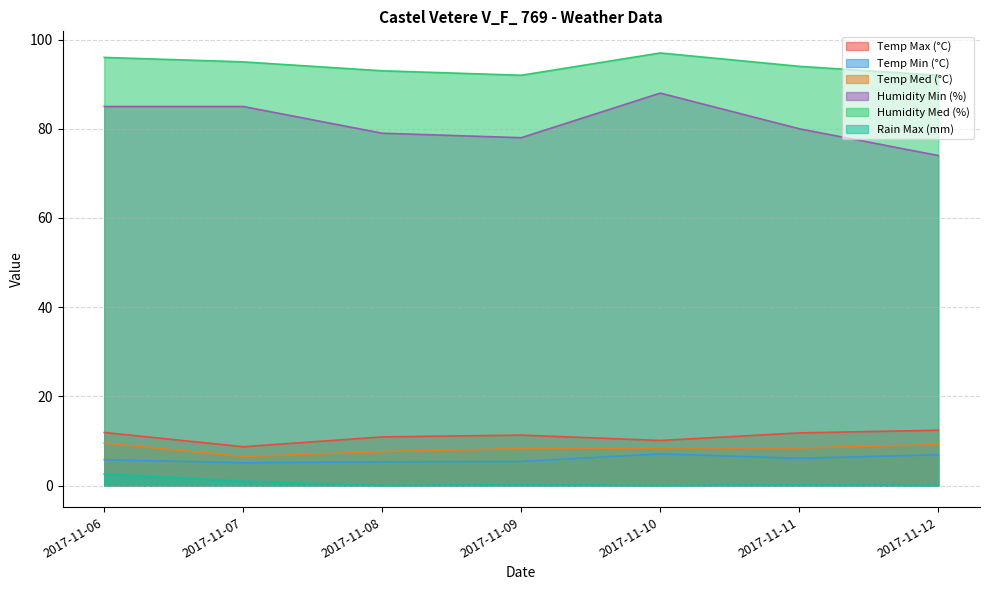

True or false: Humidity Min (%) and Temp Max (°C) intersect in this chart.

False